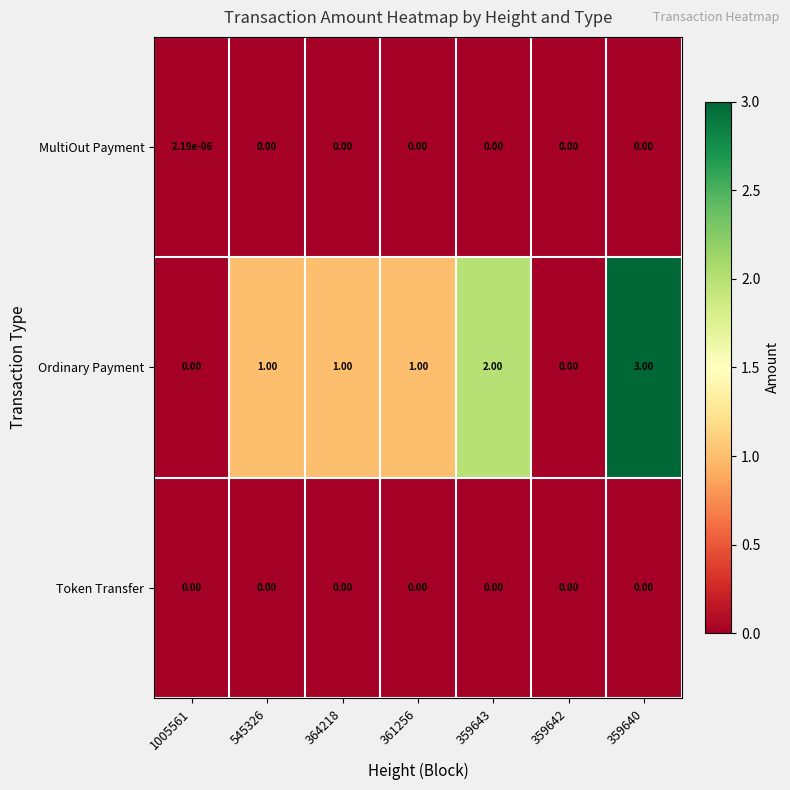

Which label corresponds to the largest value in the chart?

359640